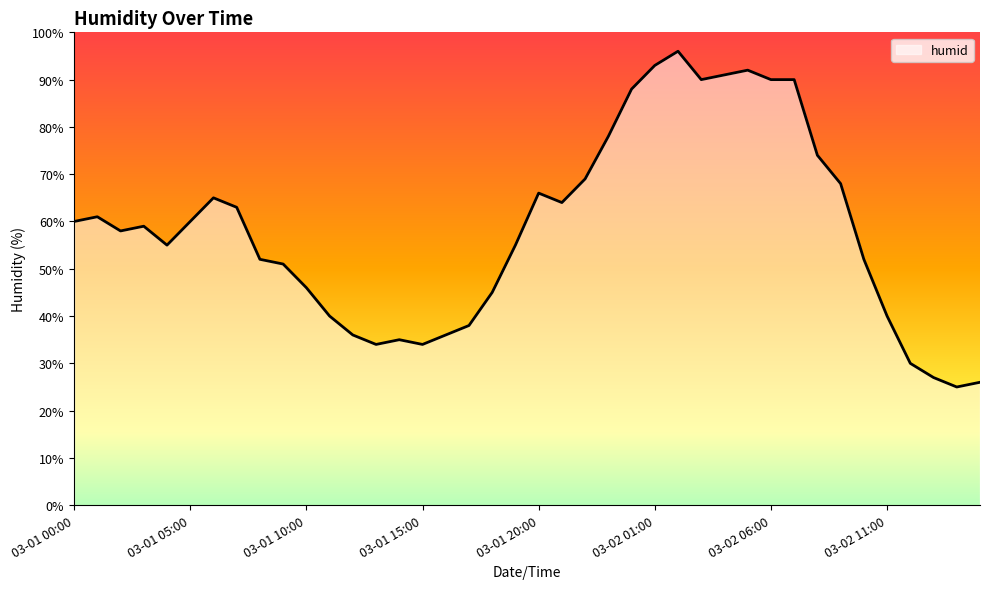

What is the greatest value displayed?

96